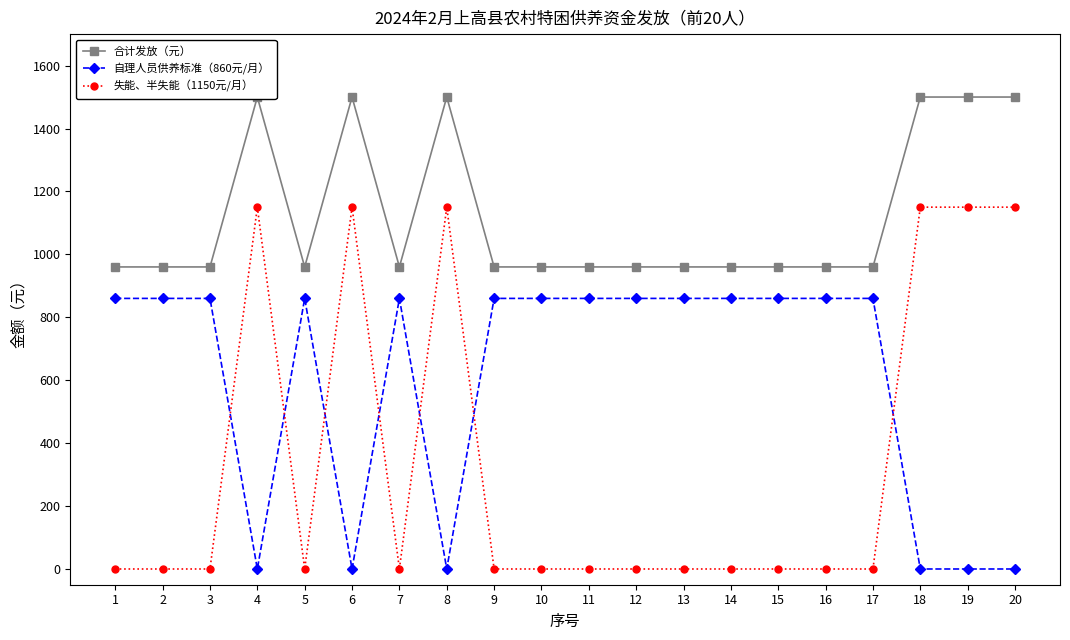

In 失能、半失能（1150元/月）, how many points are lower than both neighbors (excluding endpoints)?

2